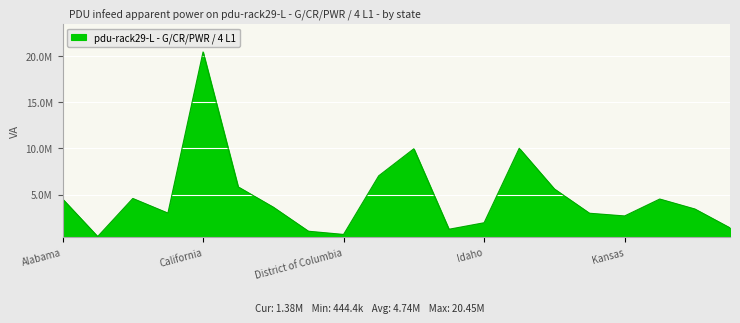

What is the label of the 1st point from the right?

Maine